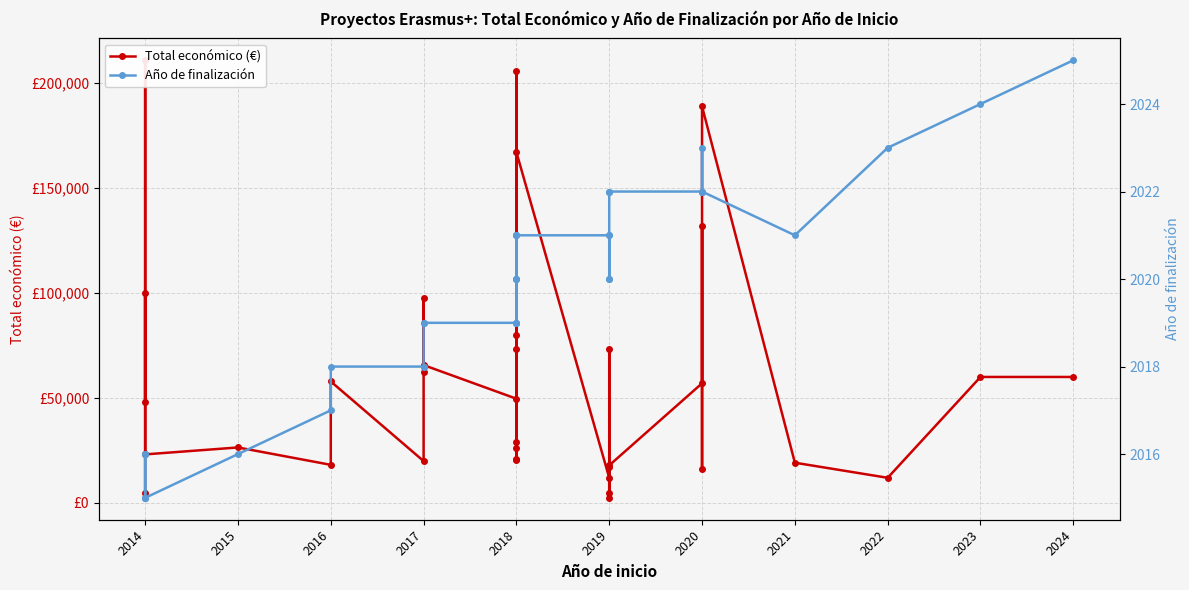

What is the minimum value for Total económico (€)?

2450